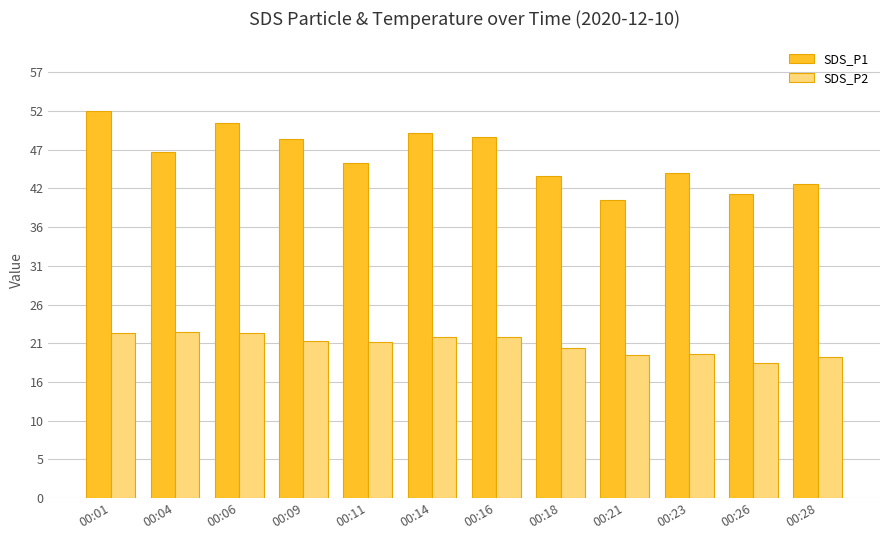

At which category is the sum across all series the highest?

00:01